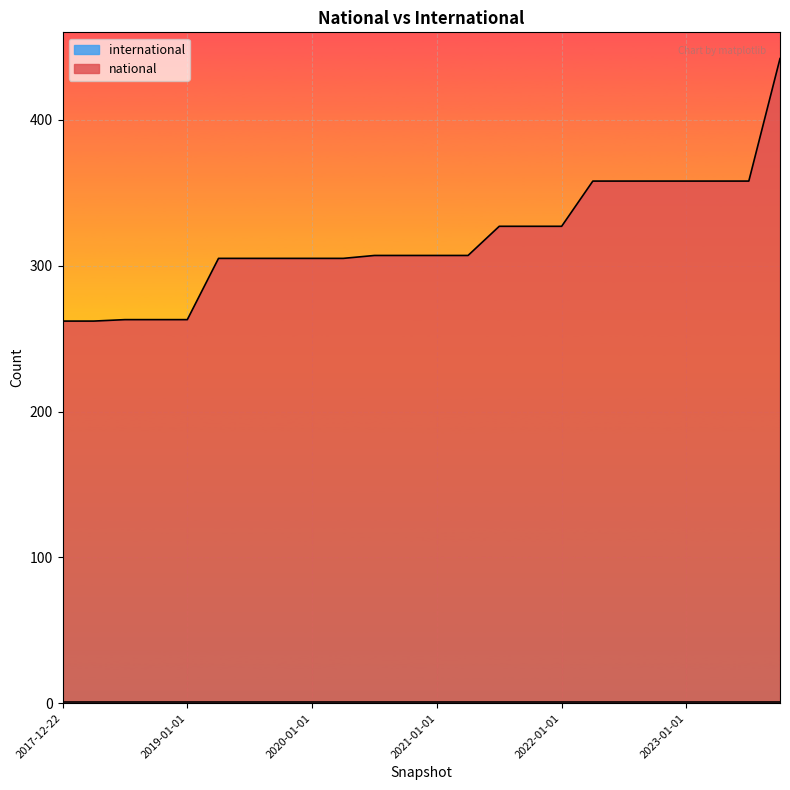

Where is the data nearest to the value 352?

2022-04-01